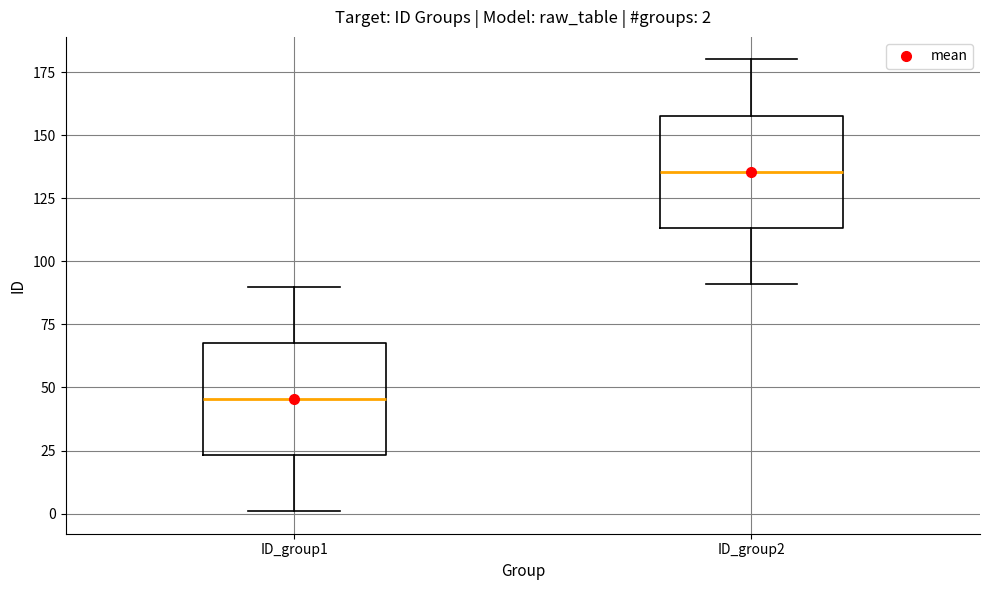

Which box's median line is the highest?

ID_group2